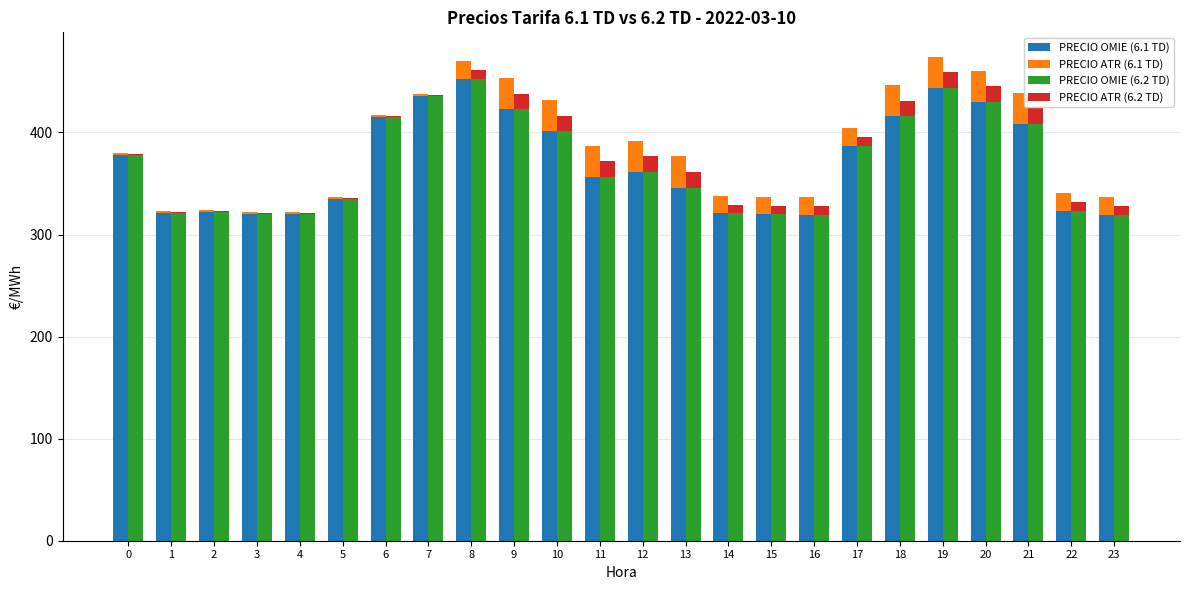

At which label does PRECIO ATR (6.1 TD) first exceed 16?

8